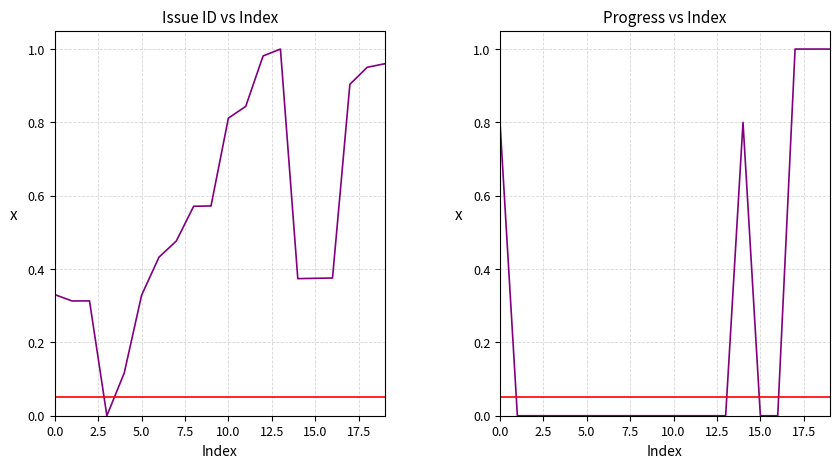

What is the sum of all Issue ID values?

11.0